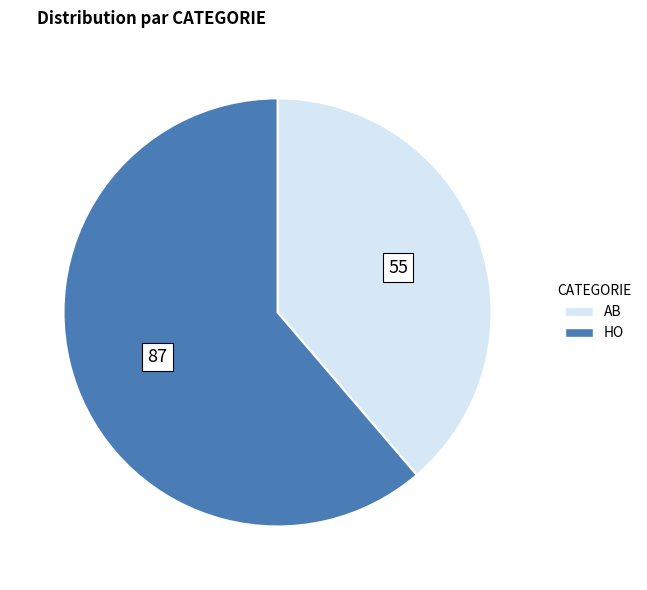

Between HO and AB, which is larger?

HO